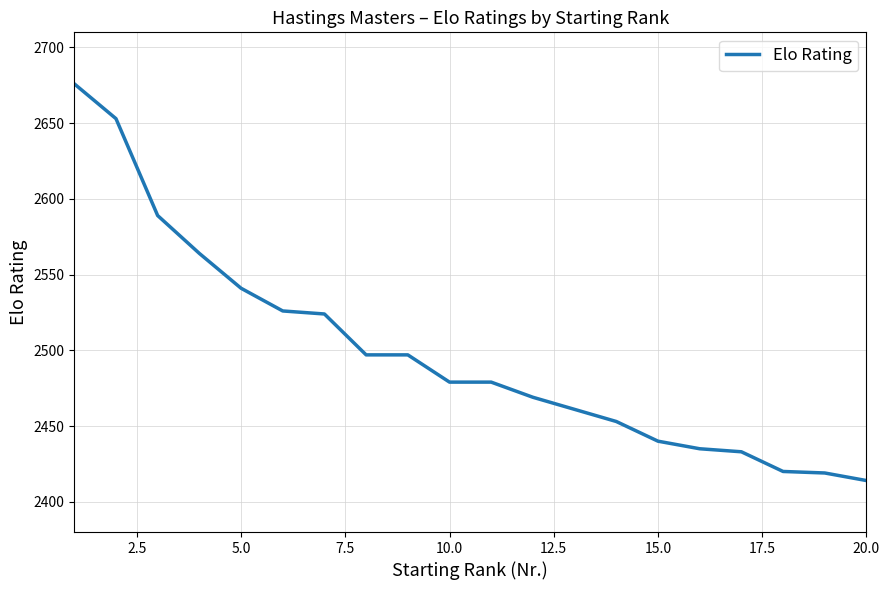

What is the smallest value displayed?

2414